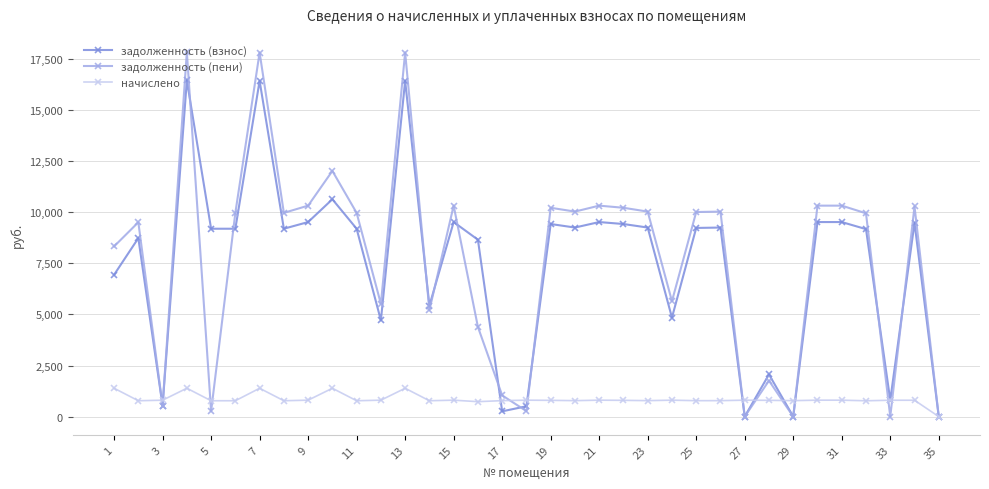

List the series in order of their peak value, lowest first.

начислено, задолженность (взнос), задолженность (пени)